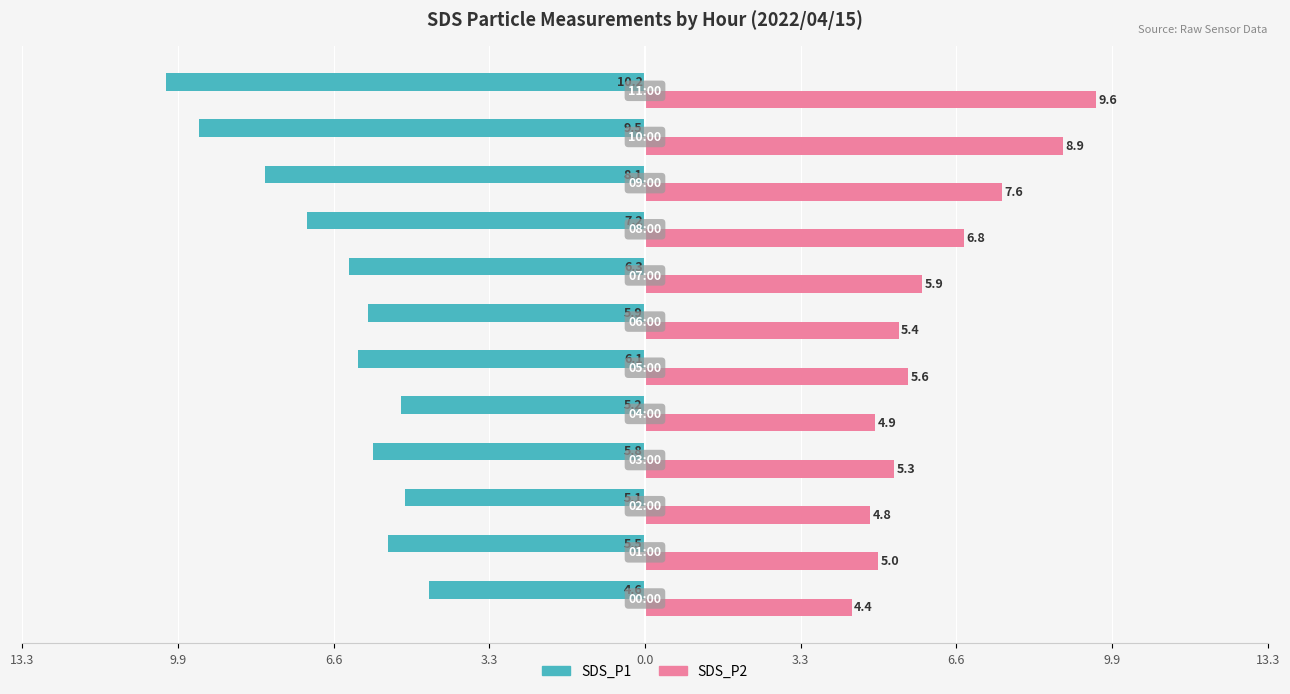

What are all the series names shown in the legend?

SDS_P1, SDS_P2